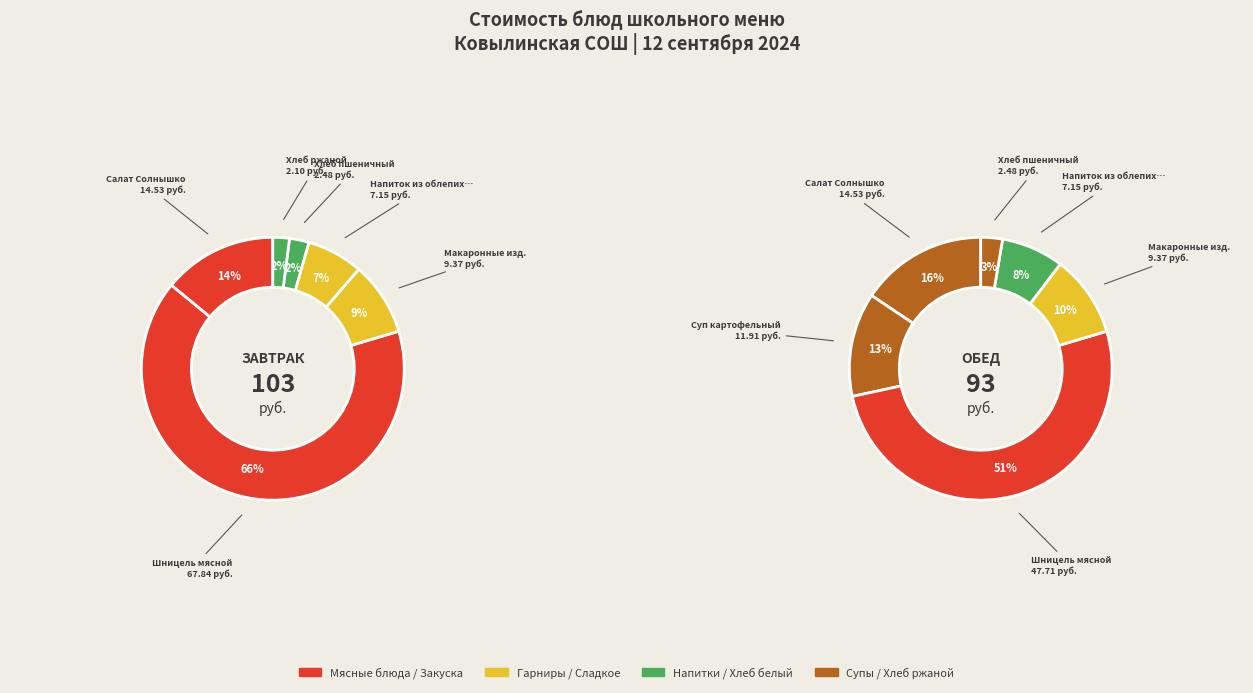

The Хлеб пшеничный (Обед) slice represents 11% of the pie. True or false?

False